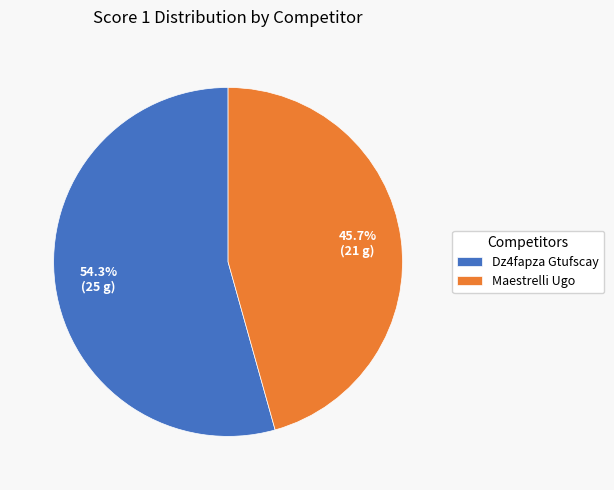

How many slices are in this pie chart?

2